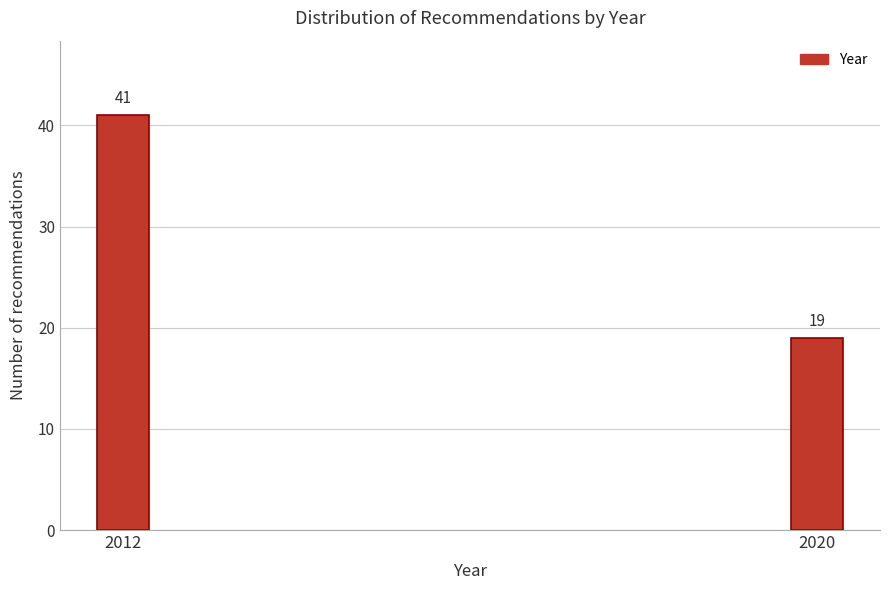

Reading left to right, transcribe all the data shown in this chart.

2012=41	2020=19